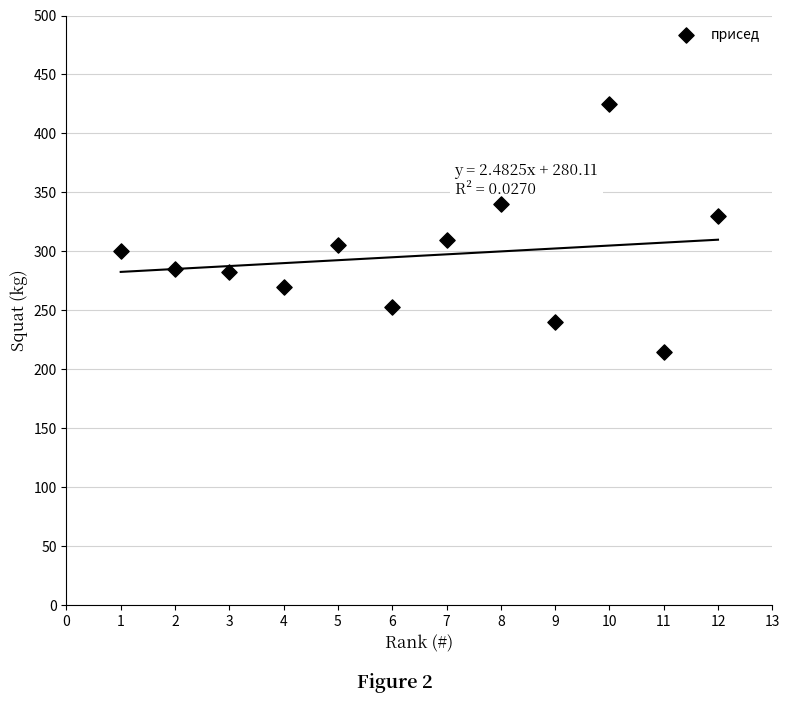

What is the range of X values (max minus min)?

11.0